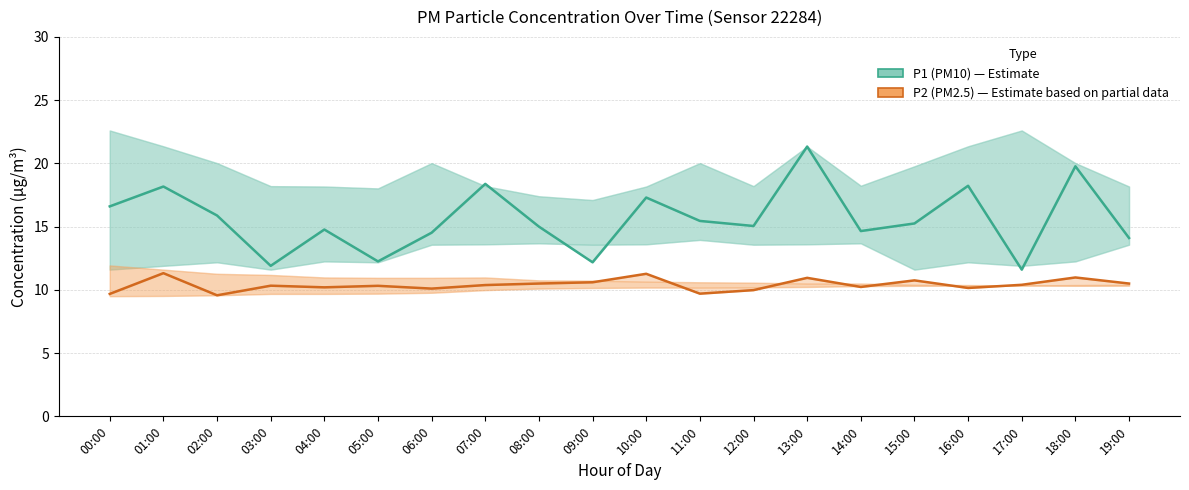

Rank the series at 12:00 from lowest to highest value.

P2 (PM2.5), P1 (PM10)